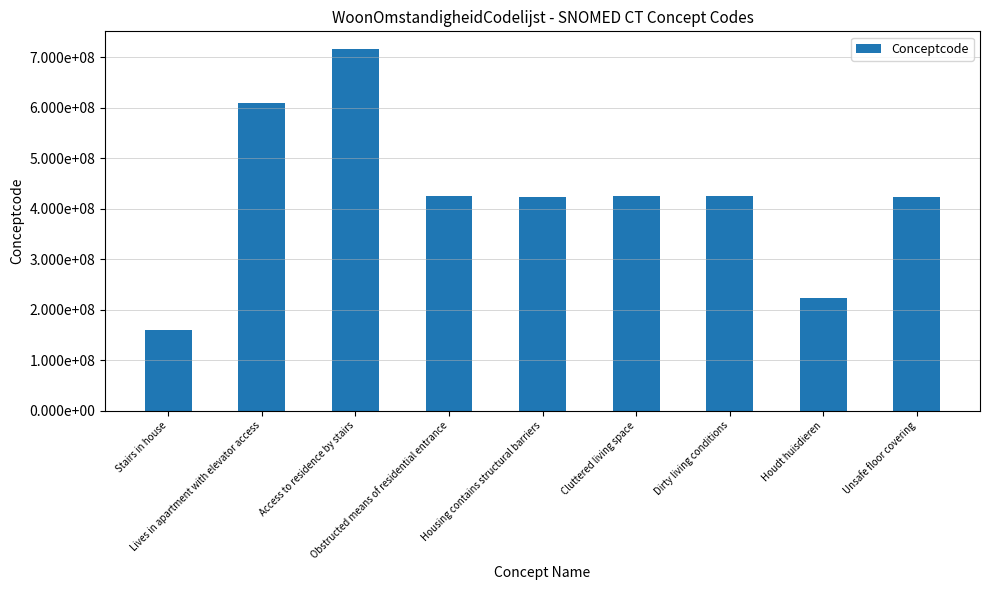

Does the chart contain any negative values?

No